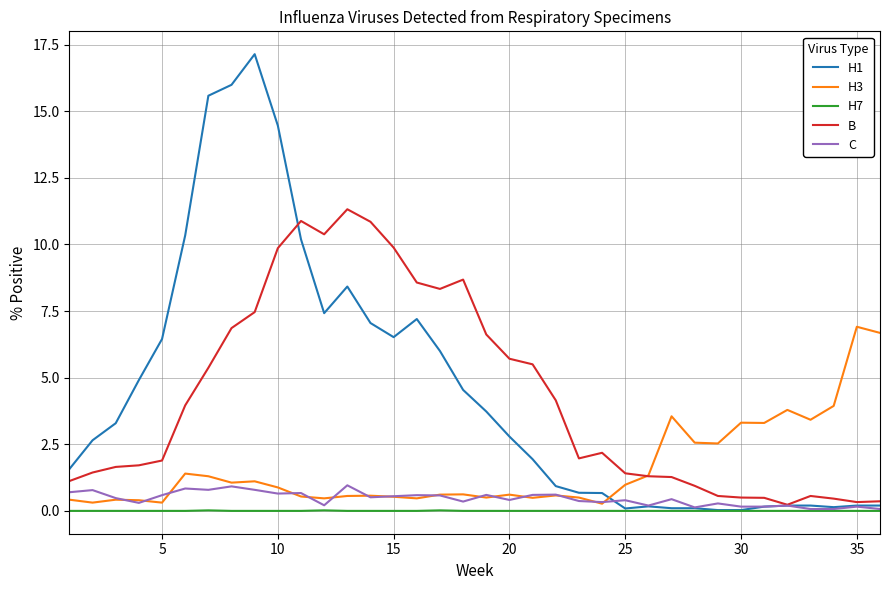

True or false: H7 and B intersect in this chart.

False